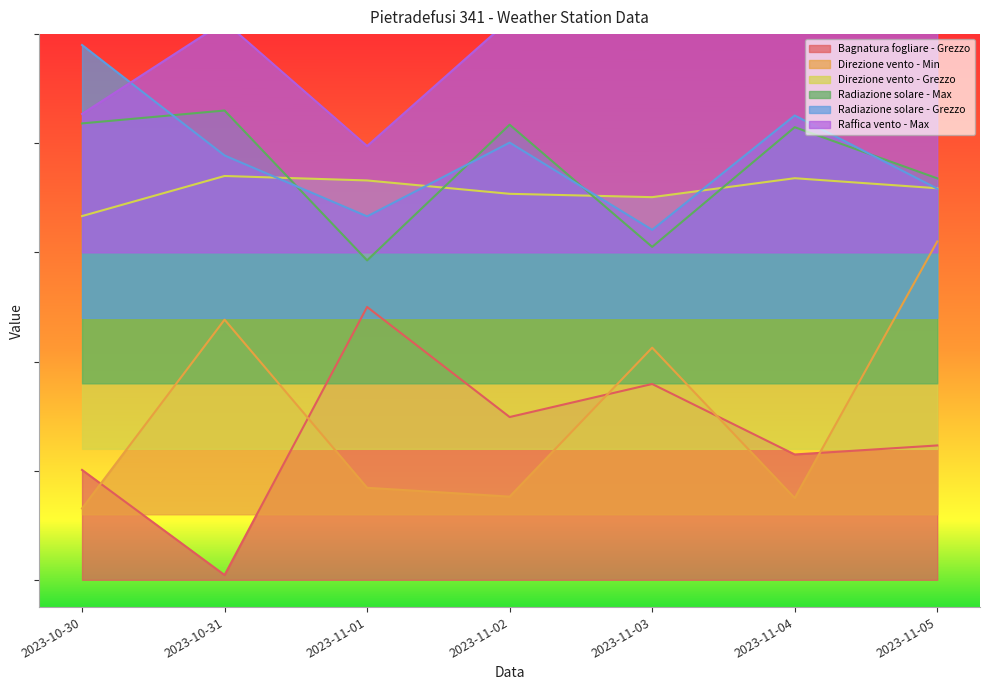

Rank the series by their maximum value, from lowest to highest.

Bagnatura fogliare - Grezzo, Direzione vento - Min, Direzione vento - Grezzo, Radiazione solare - Max, Radiazione solare - Grezzo, Raffica vento - Max